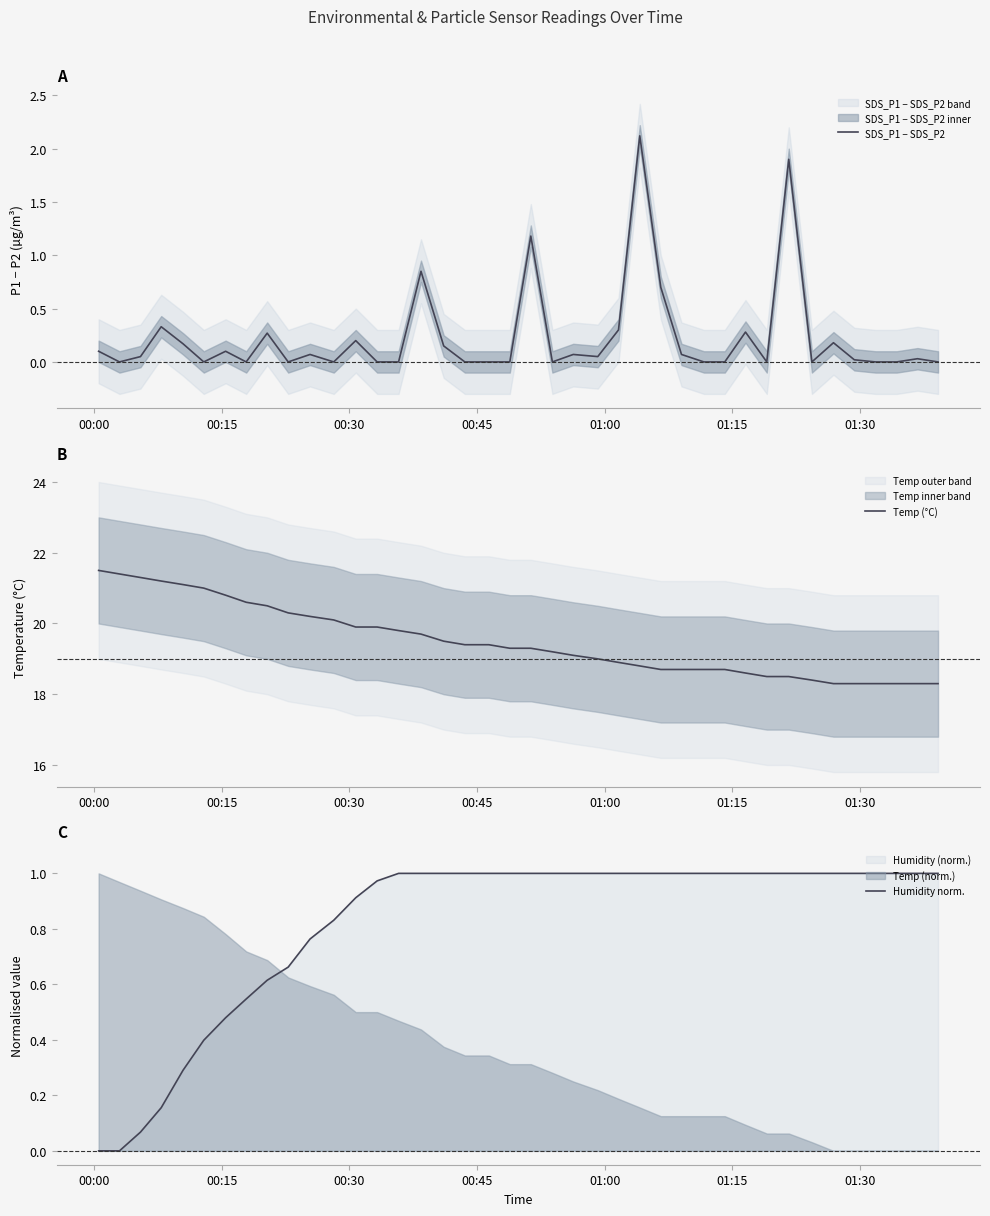

What is the lowest value of the Temp (°C) series?

18.3